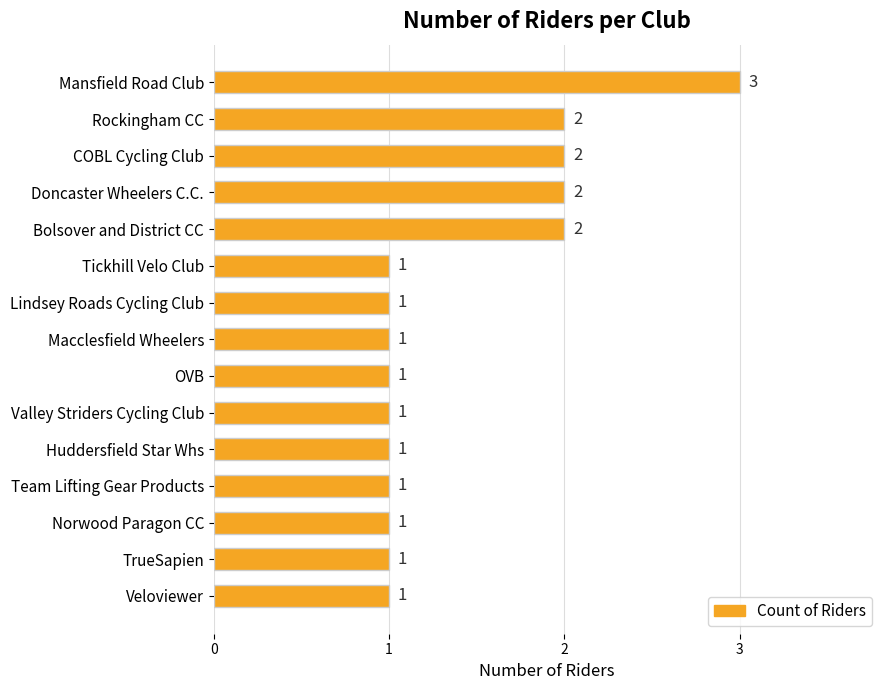

What is the label of the 15th bar from the bottom?

Mansfield Road Club